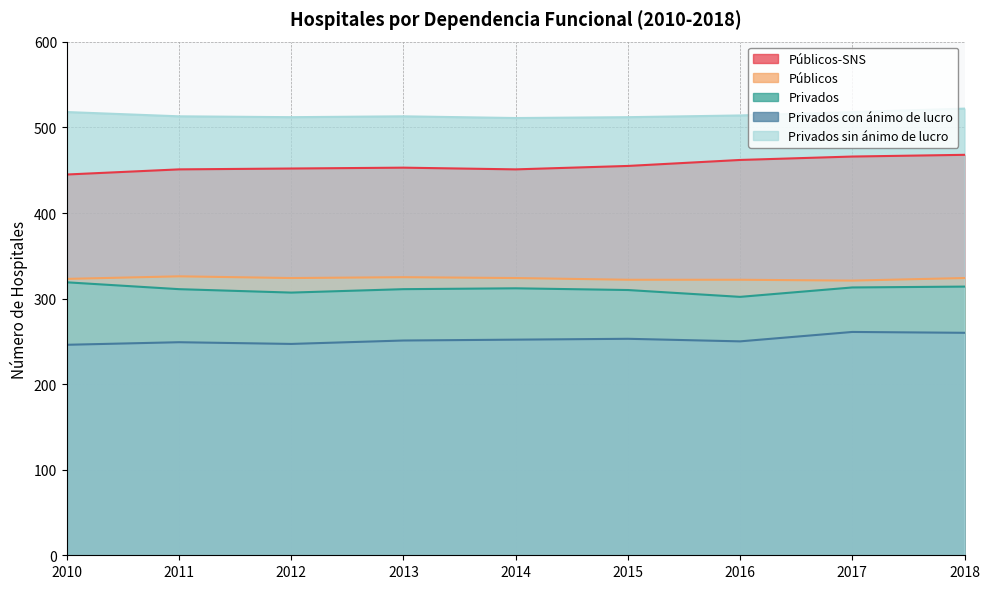

Reading right to left, what are all the values shown in this chart?

Públicos-SNS: 2018=468	2017=466	2016=462	2015=455	2014=451	2013=453	2012=452	2011=451	2010=445
Públicos: 2018=324	2017=321	2016=322	2015=322	2014=324	2013=325	2012=324	2011=326	2010=323
Privados: 2018=314	2017=313	2016=302	2015=310	2014=312	2013=311	2012=307	2011=311	2010=319
Privados con ánimo de lucro: 2018=260	2017=261	2016=250	2015=253	2014=252	2013=251	2012=247	2011=249	2010=246
Privados sin ánimo de lucro: 2018=522	2017=518	2016=514	2015=512	2014=511	2013=513	2012=512	2011=513	2010=518